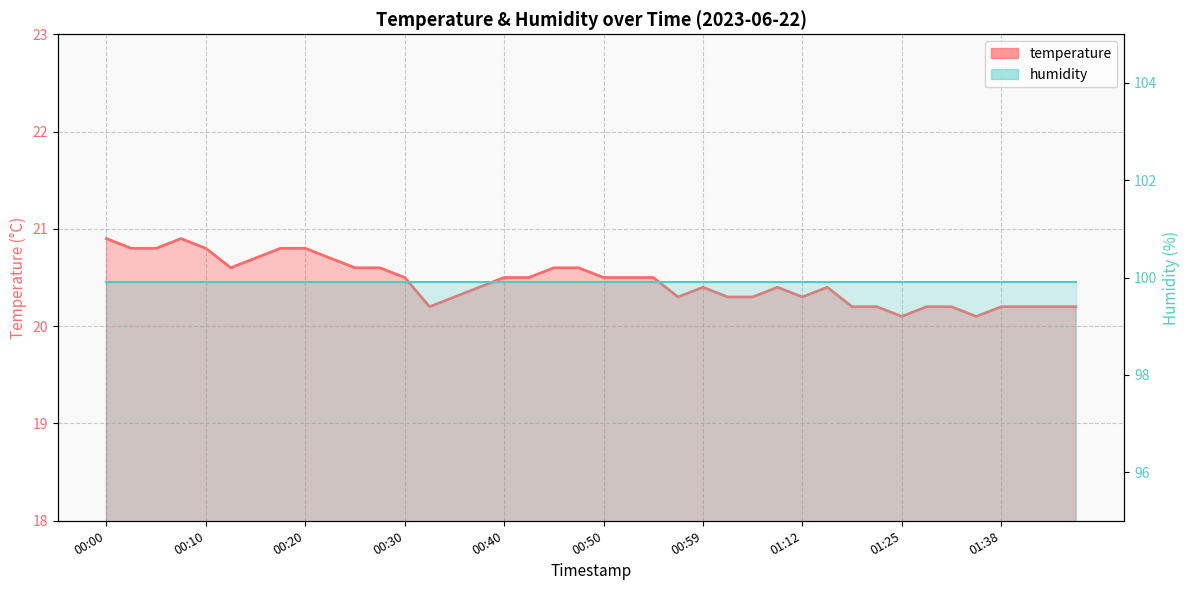

Reading left to right, list all the values displayed in this chart.

temperature: 20.9	20.8	20.8	20.9	20.8	20.6	20.7	20.8	20.8	20.7	20.6	20.6	20.5	20.2	20.3	20.4	20.5	20.5	20.6	20.6	20.5	20.5	20.5	20.3	20.4	20.3	20.3	20.4	20.3	20.4	20.2	20.2	20.1	20.2	20.2	20.1	20.2	20.2	20.2	20.2
humidity: 99.9	99.9	99.9	99.9	99.9	99.9	99.9	99.9	99.9	99.9	99.9	99.9	99.9	99.9	99.9	99.9	99.9	99.9	99.9	99.9	99.9	99.9	99.9	99.9	99.9	99.9	99.9	99.9	99.9	99.9	99.9	99.9	99.9	99.9	99.9	99.9	99.9	99.9	99.9	99.9